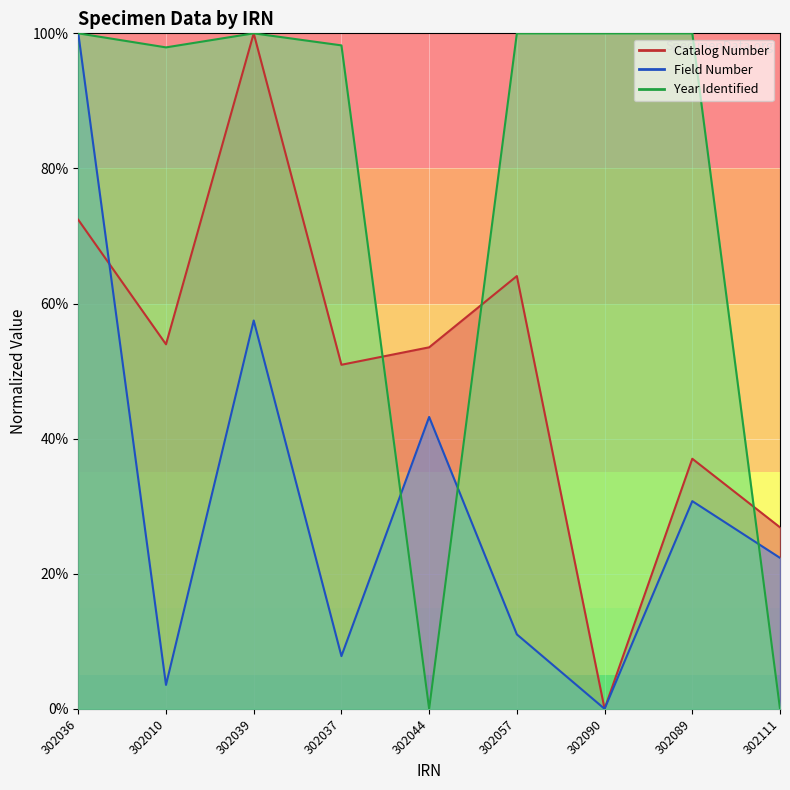

Between which two adjacent categories do Year Identified and Field Number first intersect?

302037 and 302044